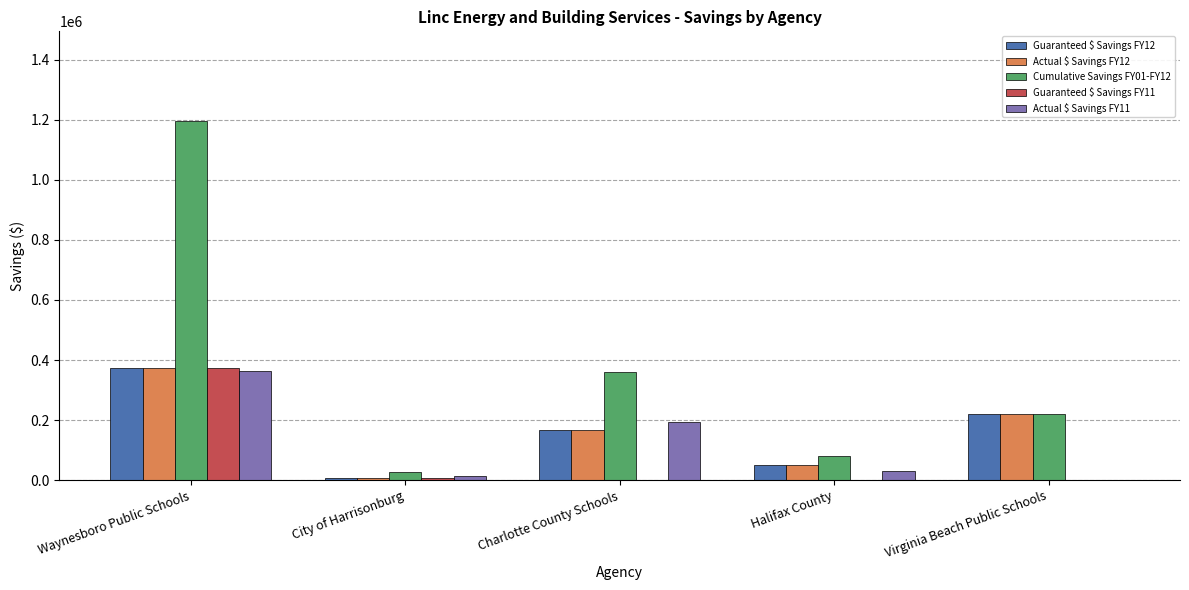

The value of Guaranteed $ Savings FY11 at Halifax County is 0. True or false?

True